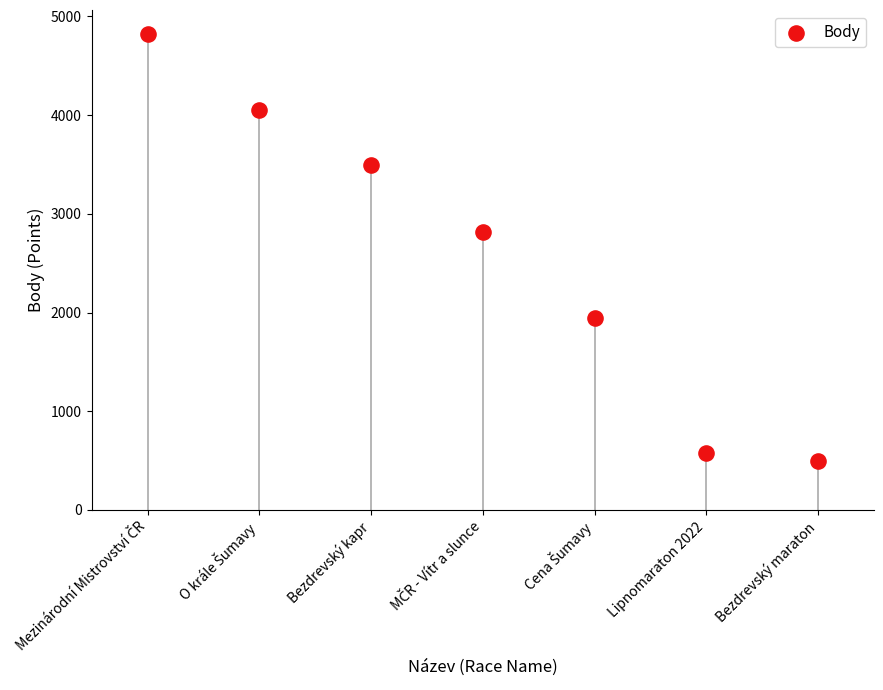

What Y value in the scatter plot is closest to 2661?

2814